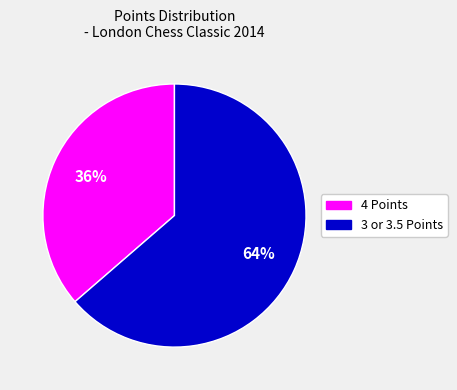

Is there any slice that represents more than half of the pie?

Yes